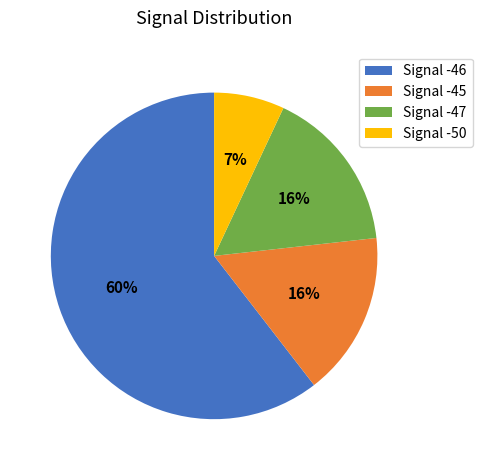

Which has a higher value, Signal -50 or Signal -46?

Signal -46